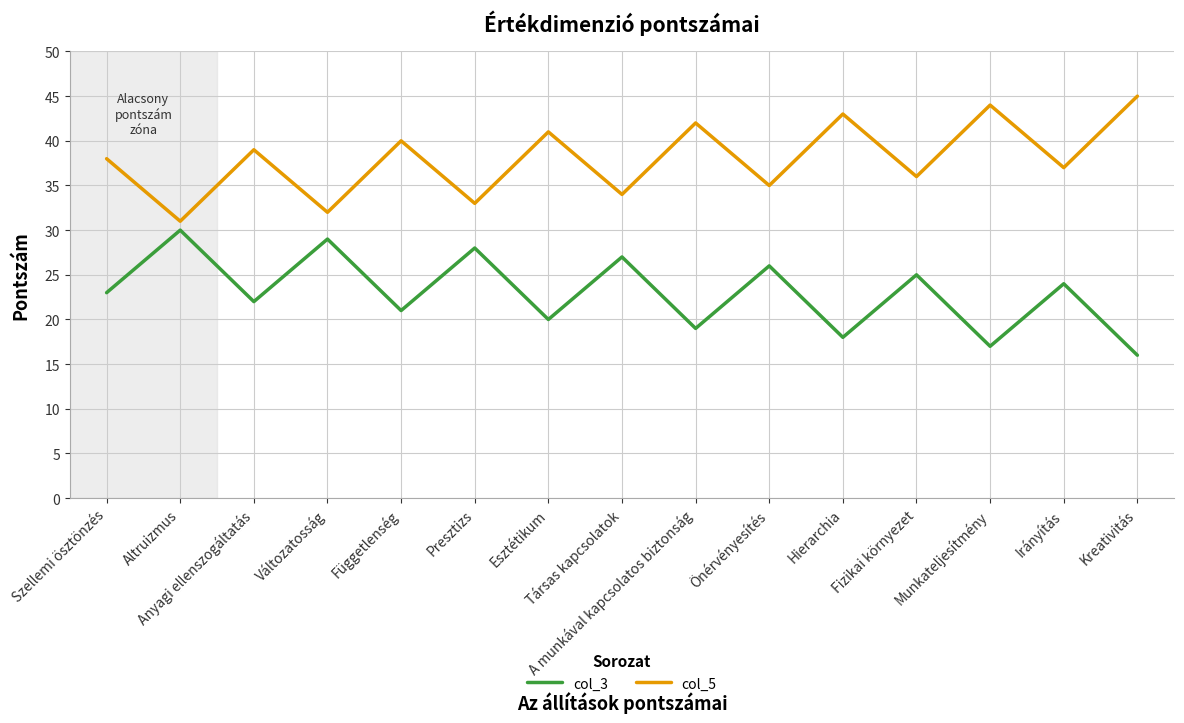

What is the difference between the maximum and second lowest values in the col_5 series?

13